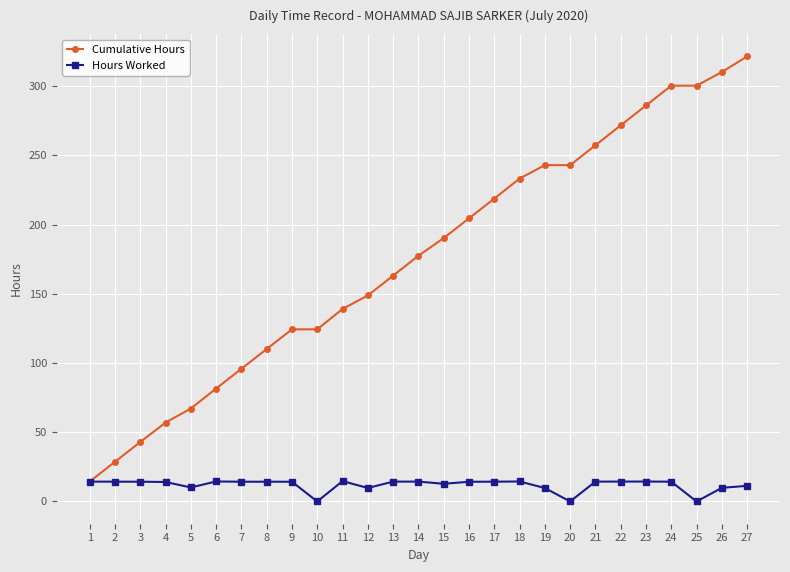

Read the Cumulative Hours value at 25.

300.4